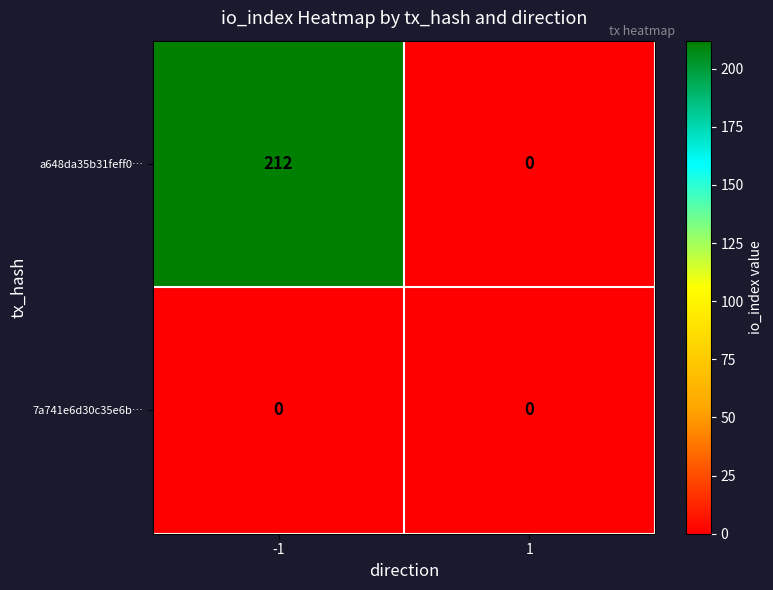

Reading left to right, list all the values displayed in this chart.

a648da35b31feff0…: -1=212	1=0
7a741e6d30c35e6b…: -1=0	1=0